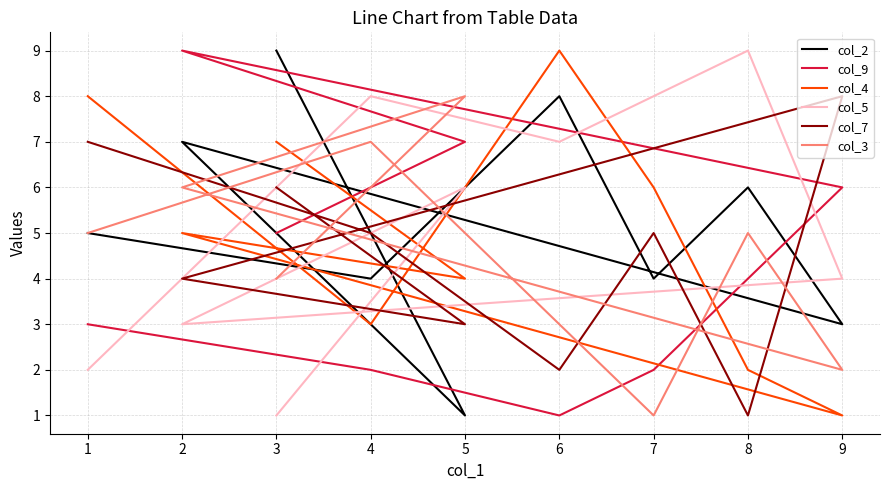

How many distinct data groups are displayed?

6